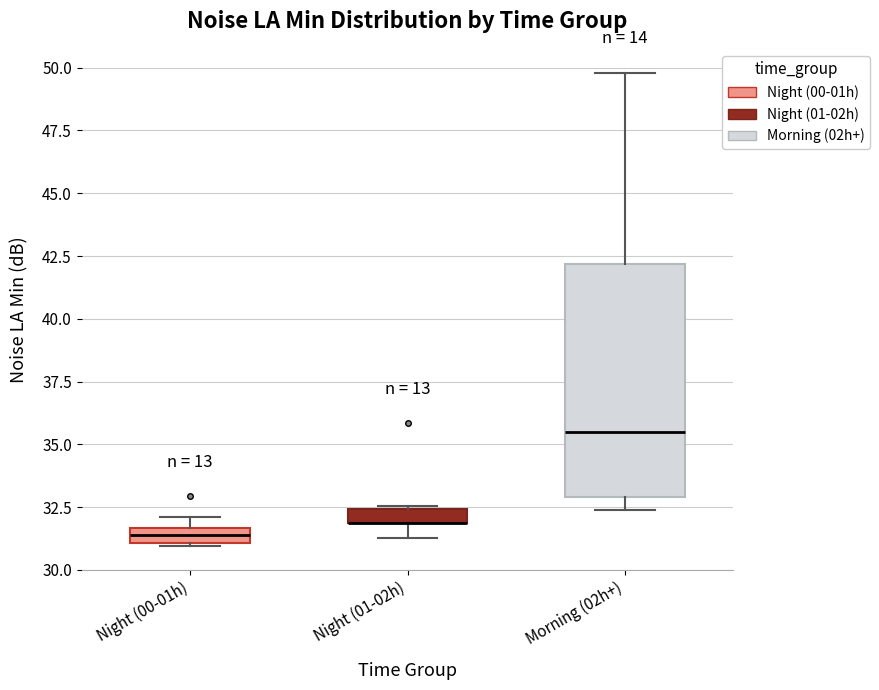

Where does the lower whisker of the box for Morning (02h+) end on the y-axis? The values are not printed on the chart, so give them approximately, as read against the axis.

32.5